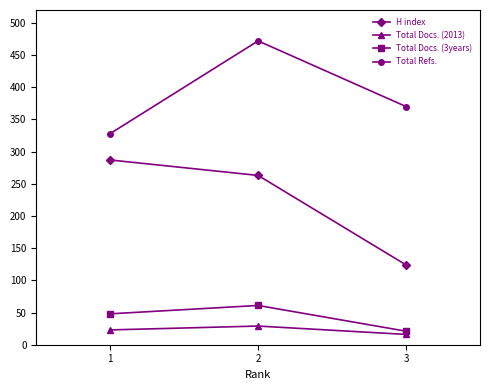

At which category is the sum across all series the highest?

2